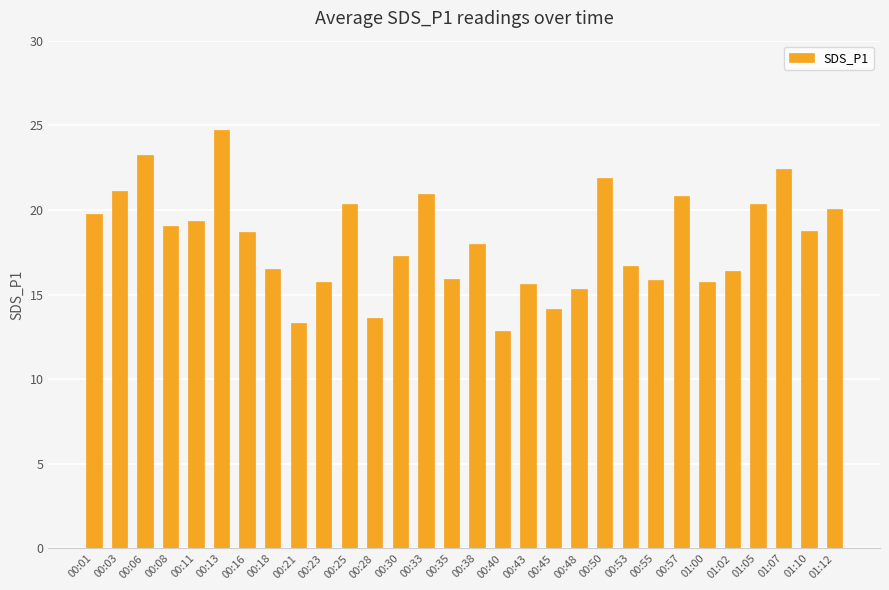

Approximately how many times larger is the value at 00:08 compared to 00:13?

0.8